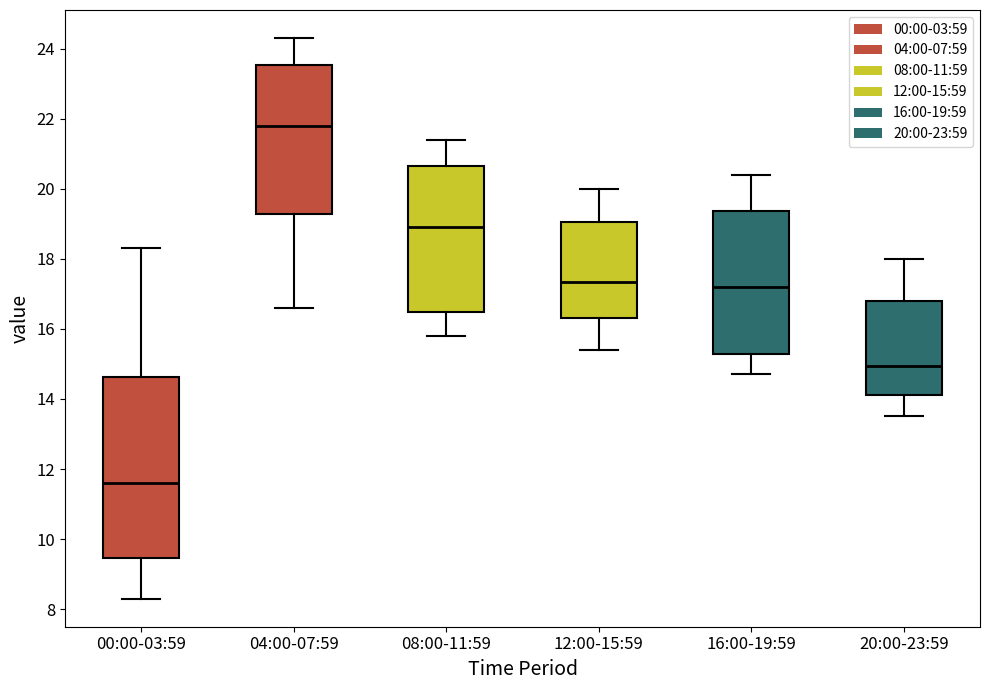

Which box's median line is the highest?

04:00-07:59